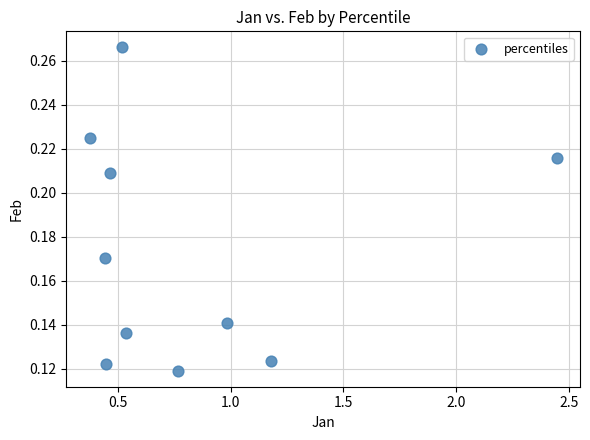

What is the average X value?

0.8